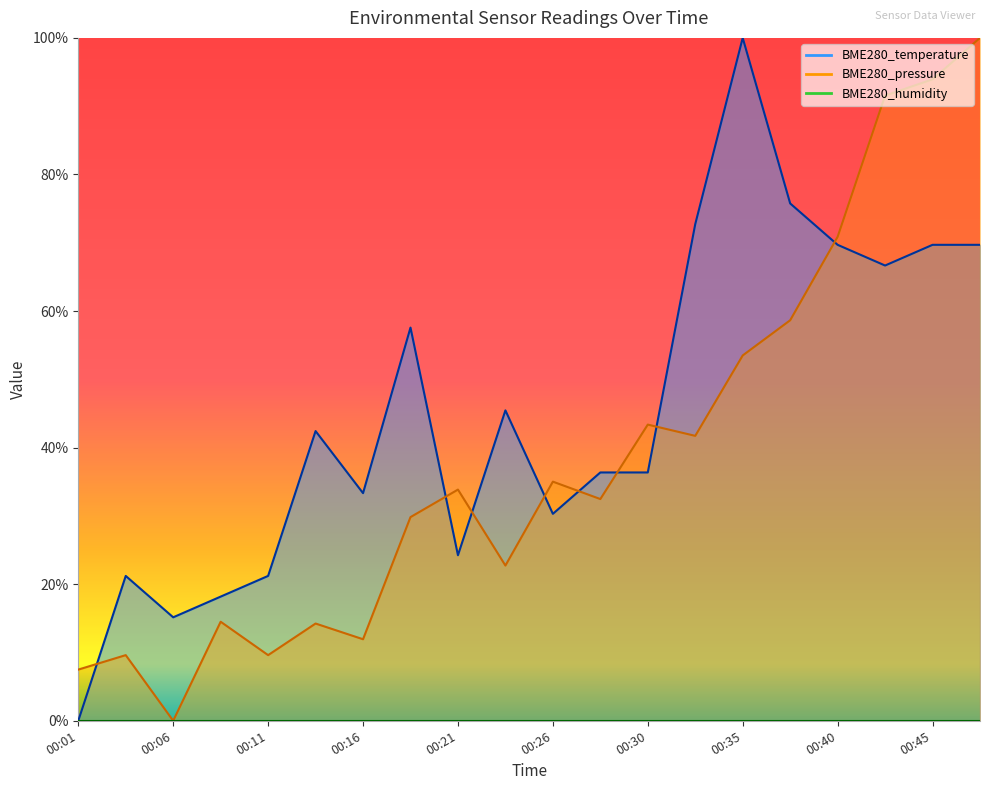

Which has a higher value, 00:21 or 00:26?

00:26